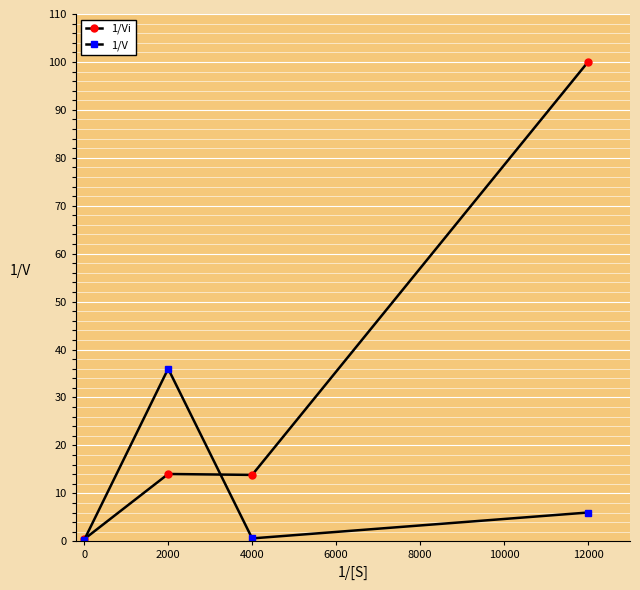

What is the value of the 1/V point at the 4th from the left?

6.0